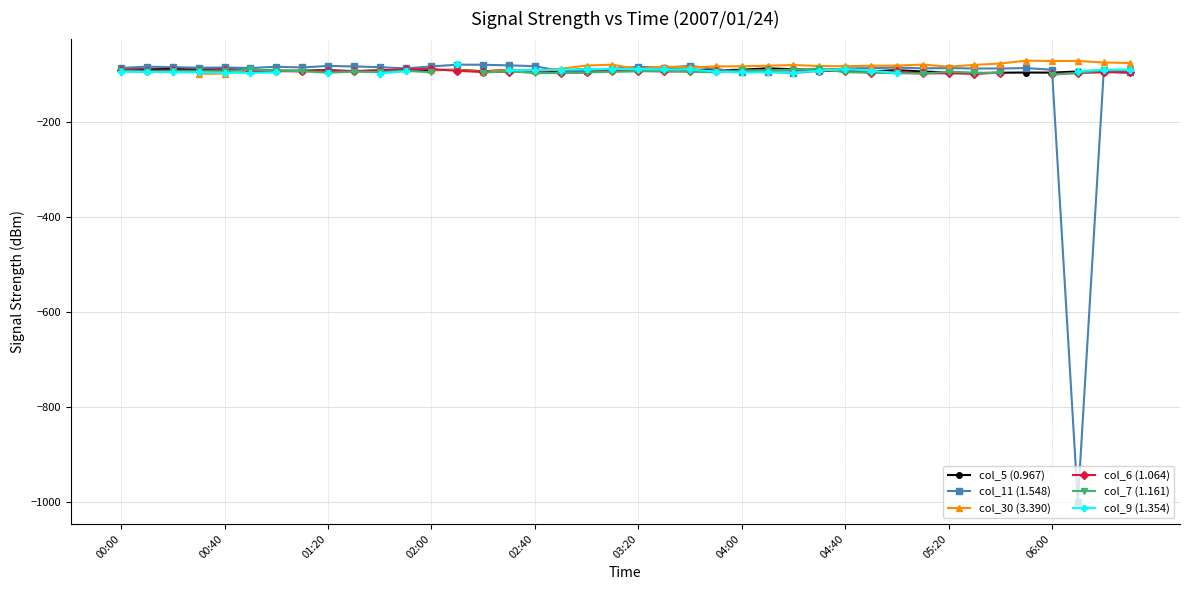

How many interior local valleys does the col_11 (1.548) series have?

9